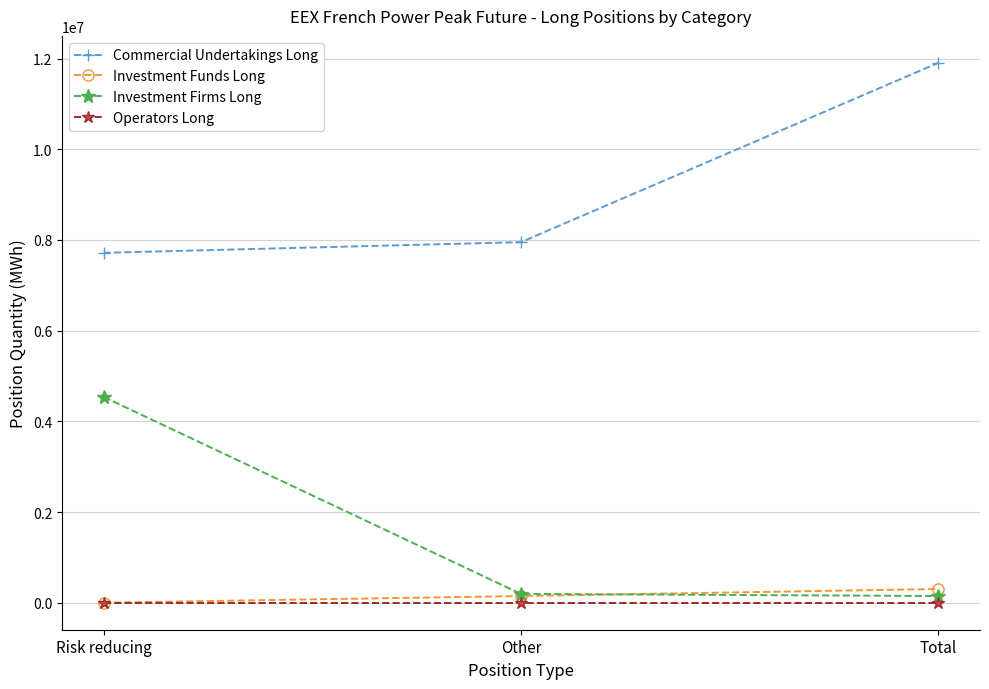

Which series has the largest range (max minus min)?

Investment Firms Long